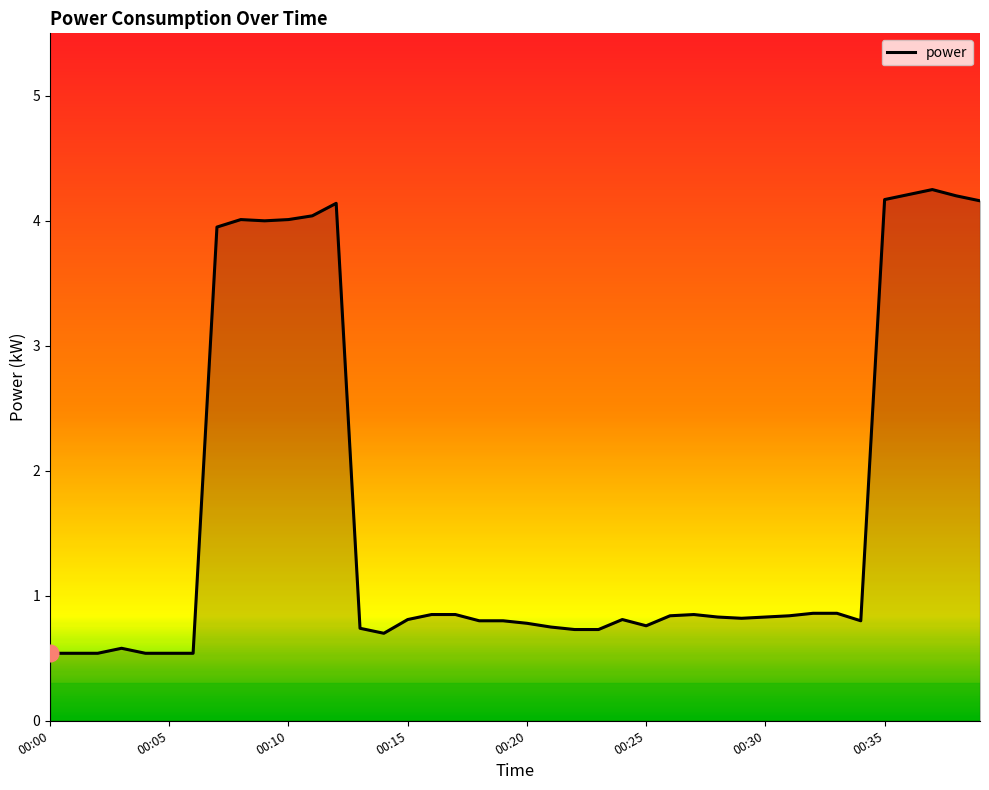

Reading left to right, extract all data points from this chart.

00:00=0.5	00:01=0.5	00:02=0.5	00:03=0.6	00:04=0.5	00:05=0.5	00:06=0.5	00:07=4.0	00:08=4.0	00:09=4.0	00:10=4.0	00:11=4.0	00:12=4.1	00:13=0.7	00:14=0.7	00:15=0.8	00:16=0.8	00:17=0.8	00:18=0.8	00:19=0.8	00:20=0.8	00:21=0.8	00:22=0.7	00:23=0.7	00:24=0.8	00:25=0.8	00:26=0.8	00:27=0.8	00:28=0.8	00:29=0.8	00:30=0.8	00:31=0.8	00:32=0.9	00:33=0.9	00:34=0.8	00:35=4.2	00:36=4.2	00:37=4.2	00:38=4.2	00:39=4.2